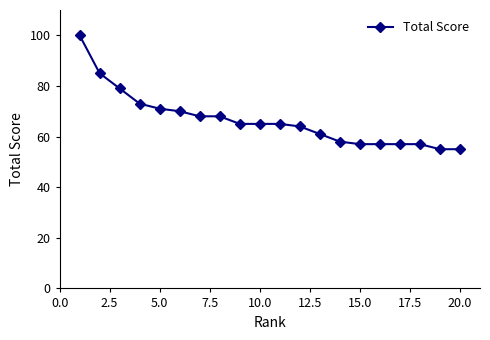

How many categories are shown in the chart?

20